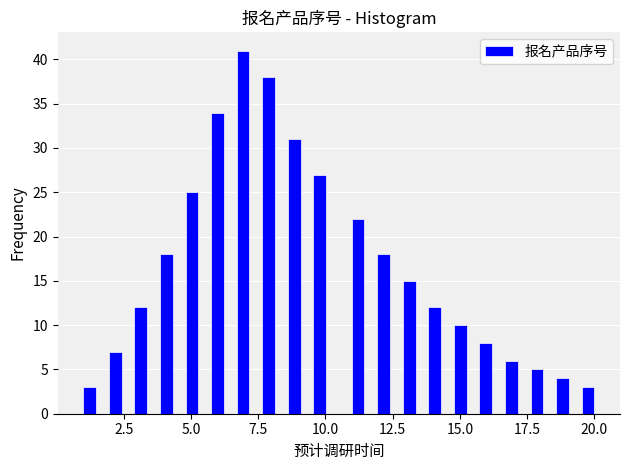

Around what value on the x-axis is the tallest bar? Give the approximate position of its centre, as read against the axis.

7.0